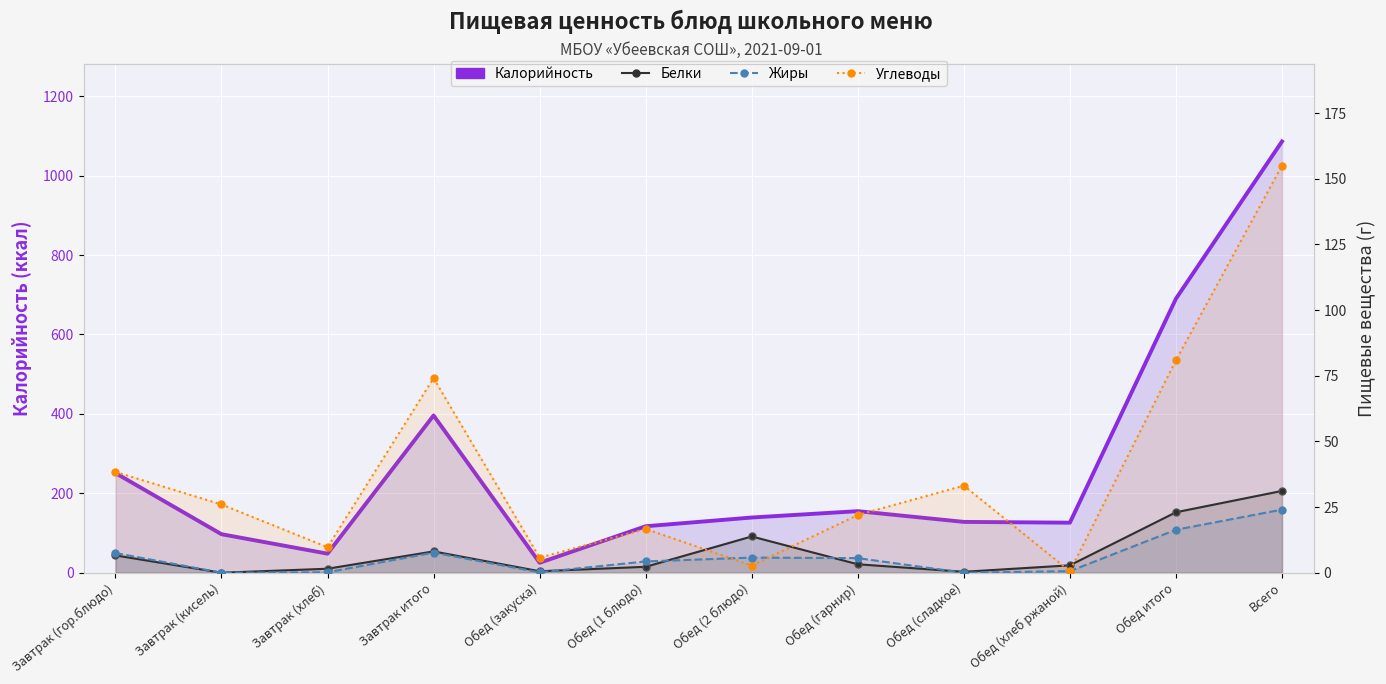

At which label is Калорийность closest to 555?

Обед итого